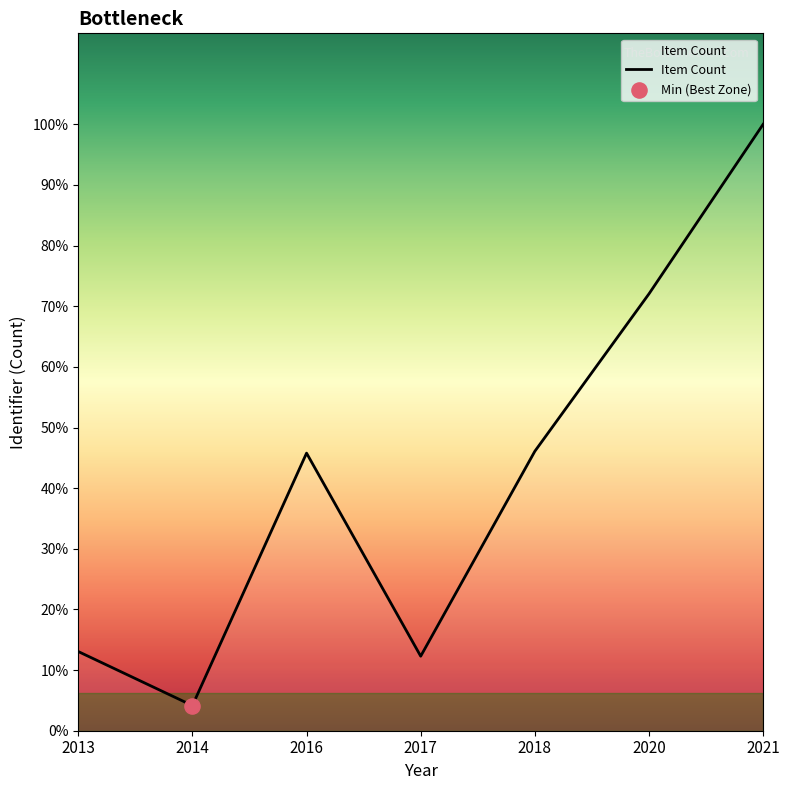

Is this an area chart (filled region under the line)?

Yes